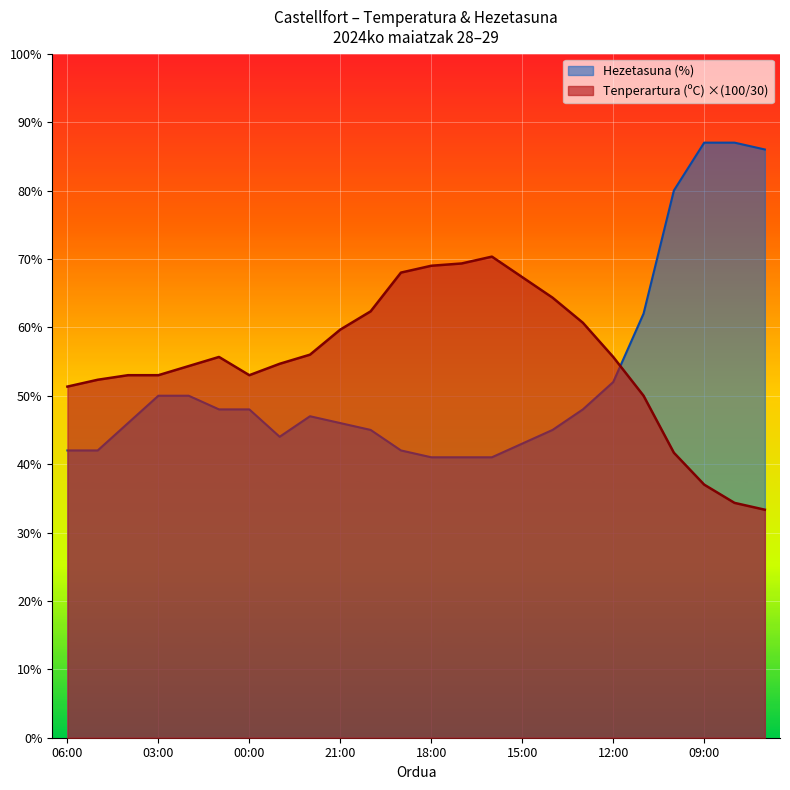

Does the chart display data point markers on the line(s)?

No